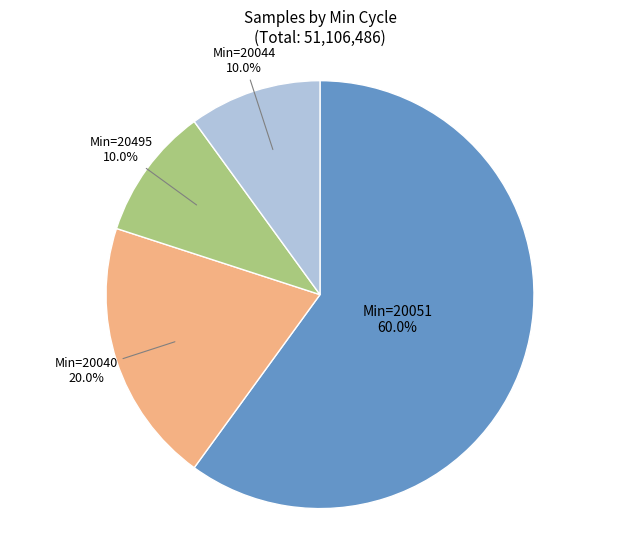

Is there any slice that represents more than half of the pie?

Yes